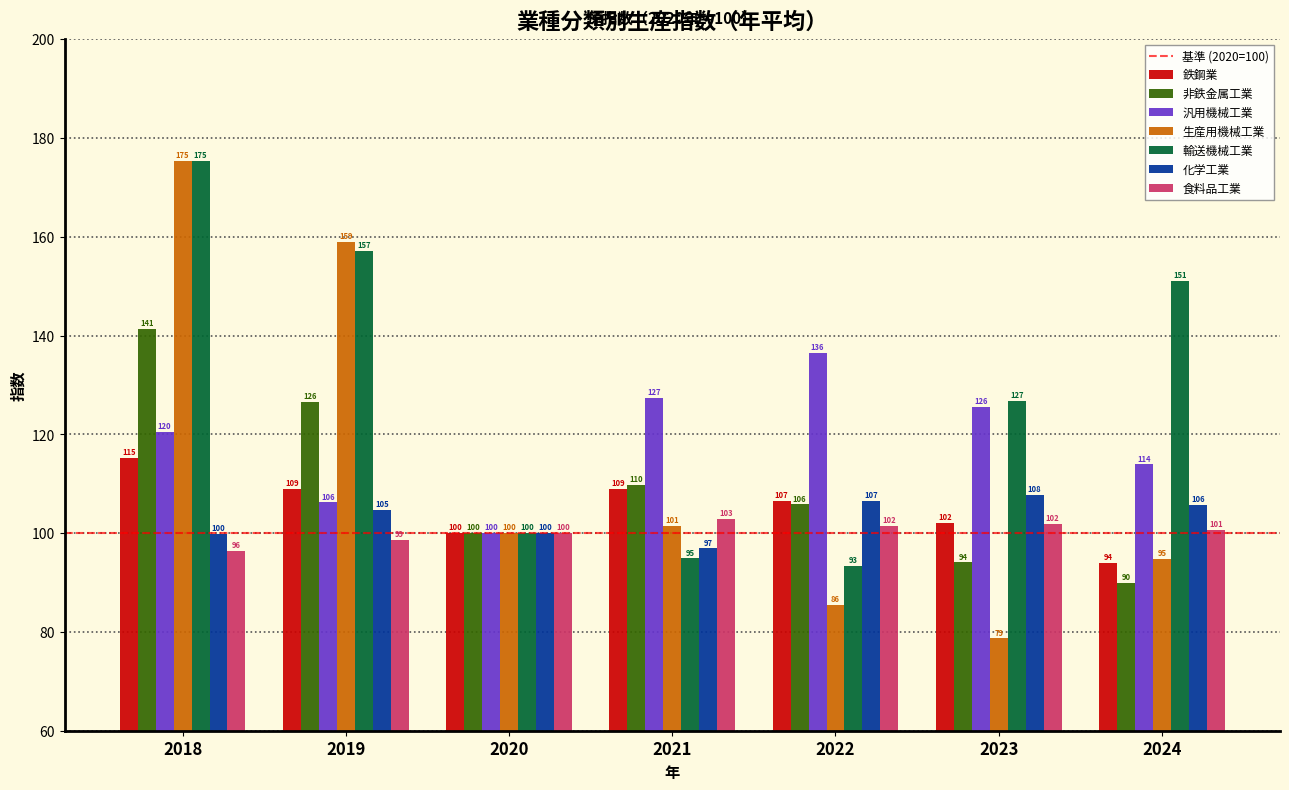

Is it true that 食料品工業 equals 173.4 at 2020?

False